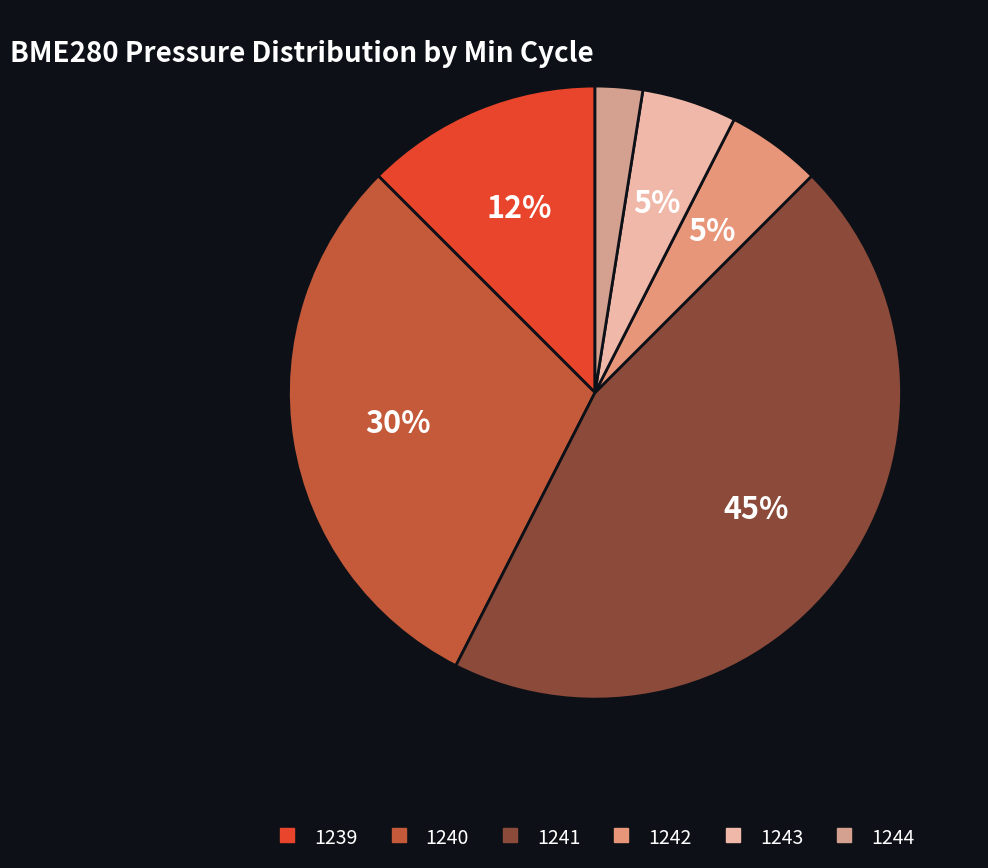

Which slice is the largest?

1241